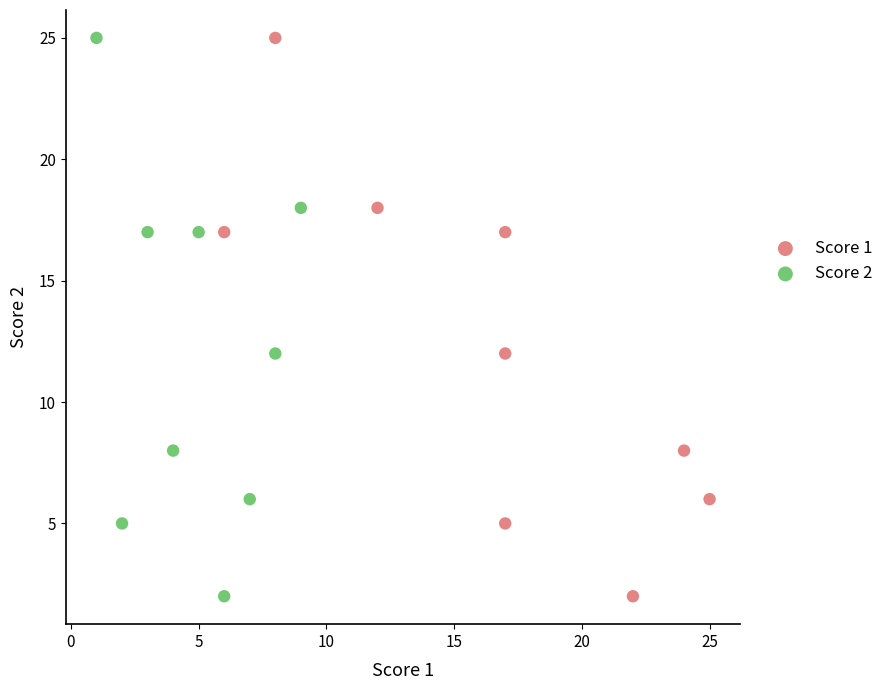

What are all the series names shown in the legend?

Score 1, Score 2